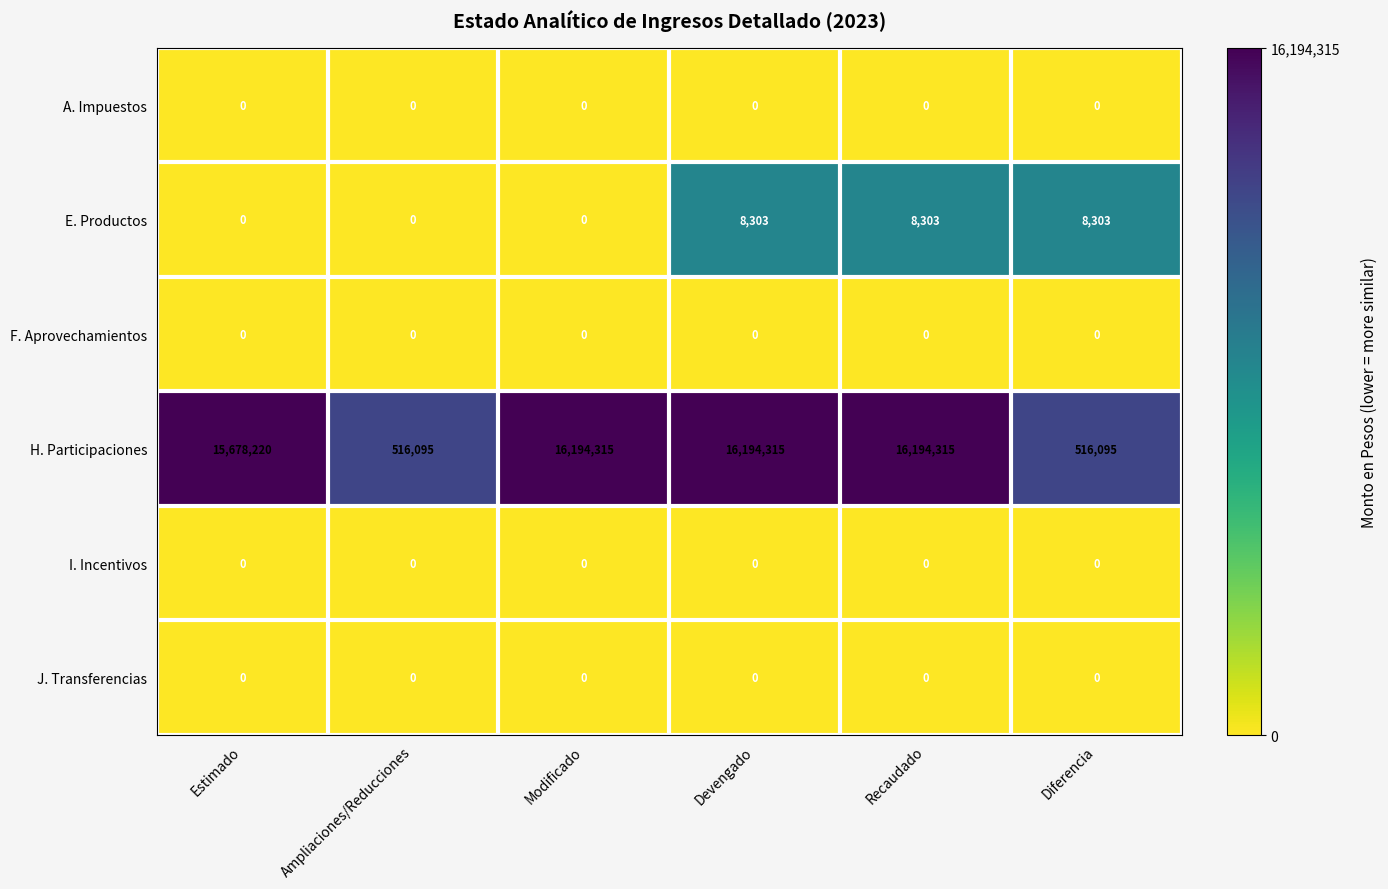

Is it true that F. Aprovechamientos equals 0 at Diferencia?

True